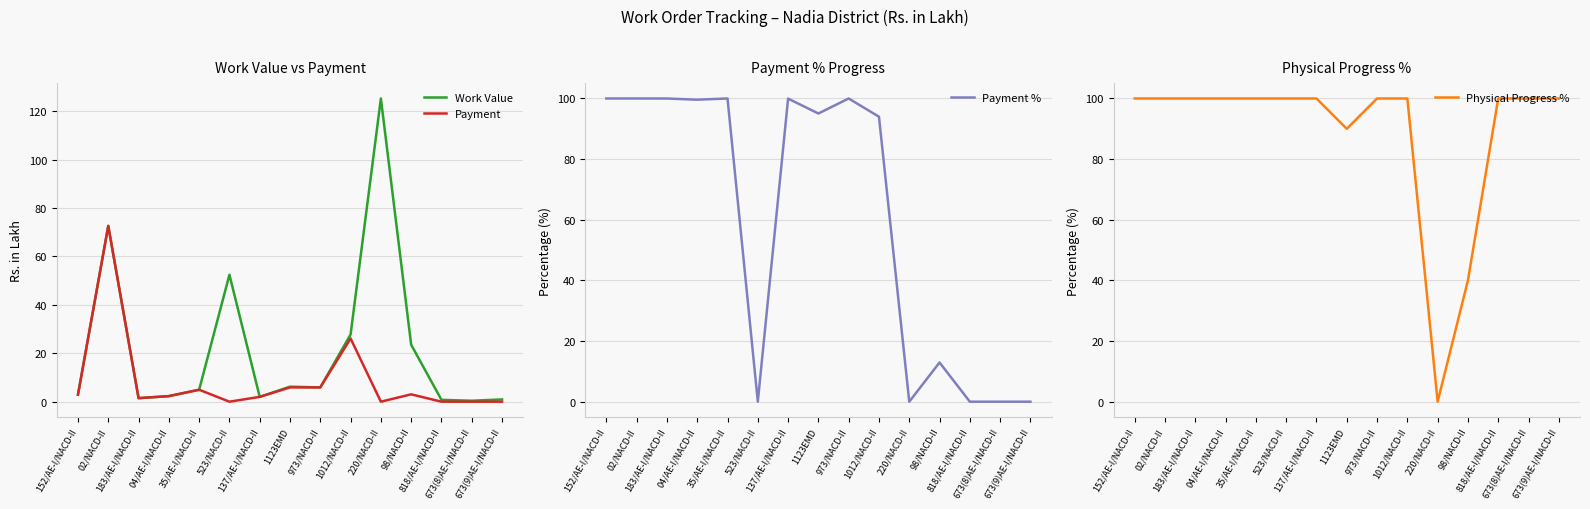

What position from the left is 183/AE-I/NACD-II?

3